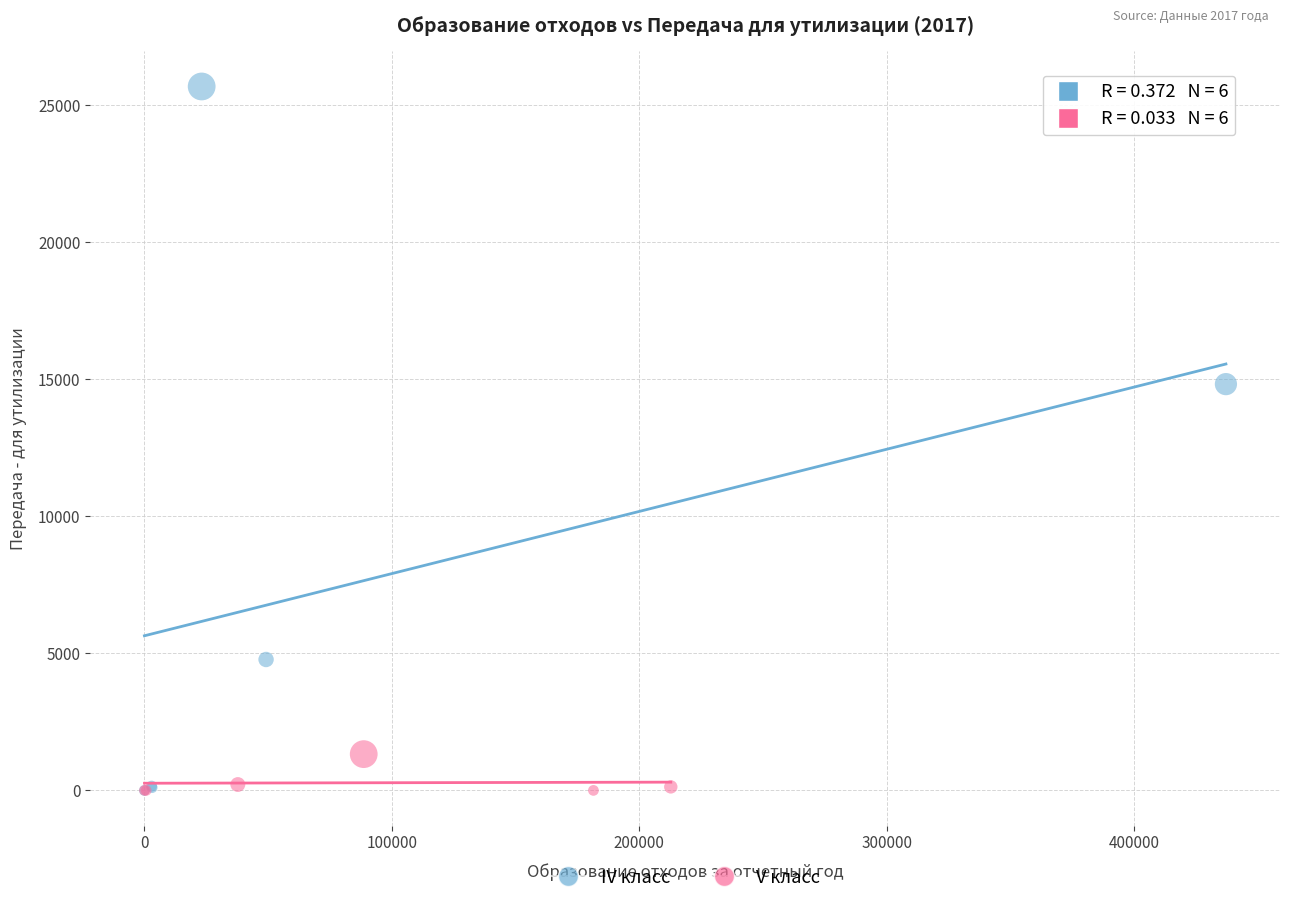

Which series reaches the maximum Y coordinate?

IV класс